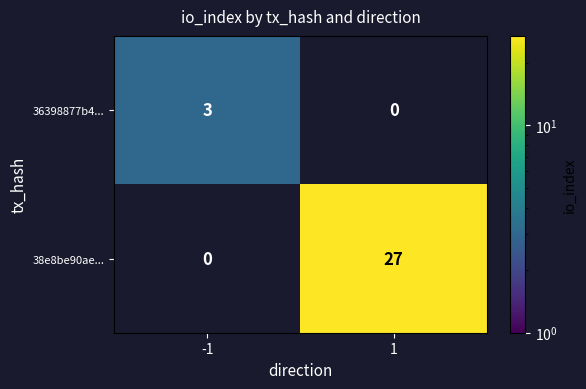

The value of 36398877b4... at -1 is 5. True or false?

False